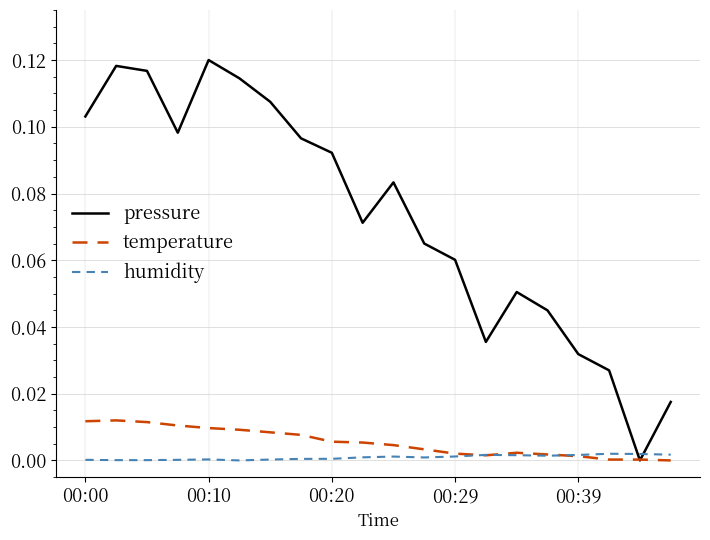

Which series has the widest spread of values?

pressure